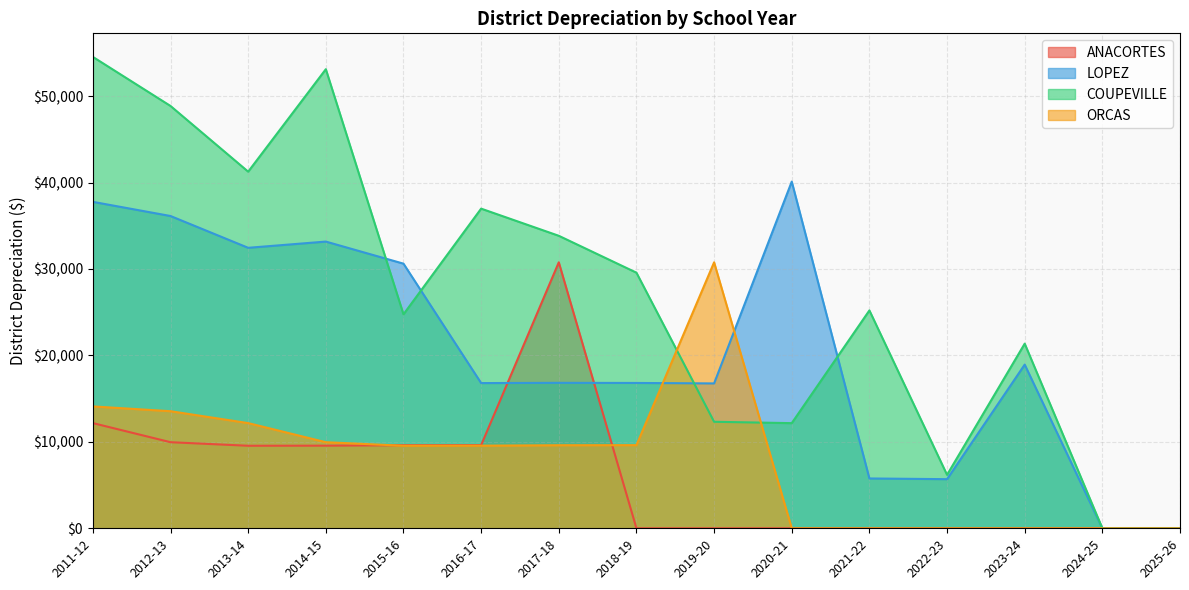

True or false: ORCAS has a value of 0.0 at 2021-22.

True